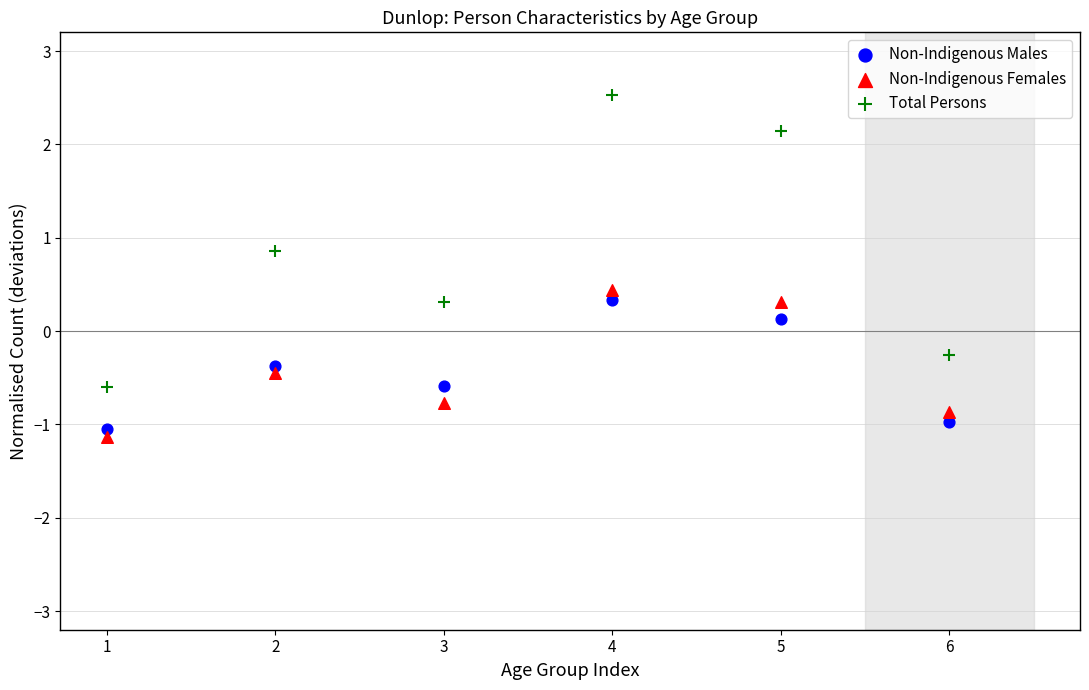

In the Total Persons series, what Y value is closest to 0?

-0.3